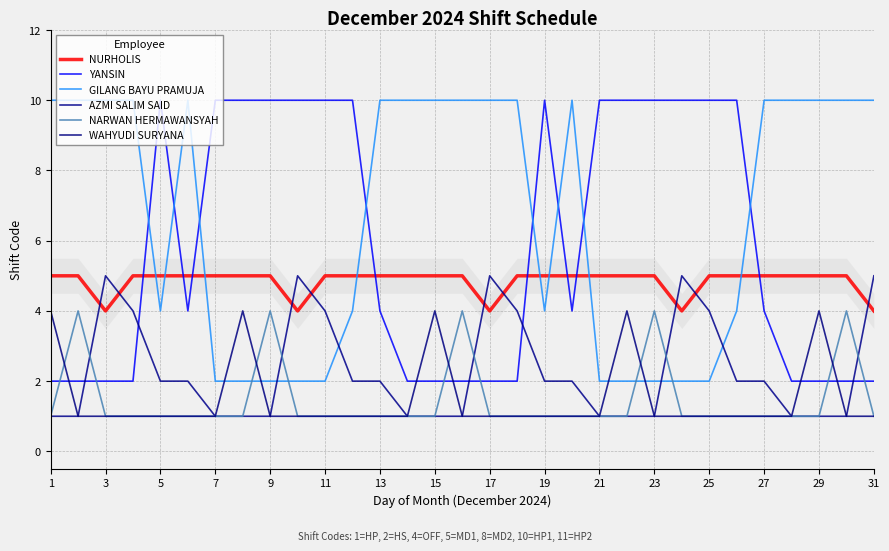

How many lines are shown in the chart?

6